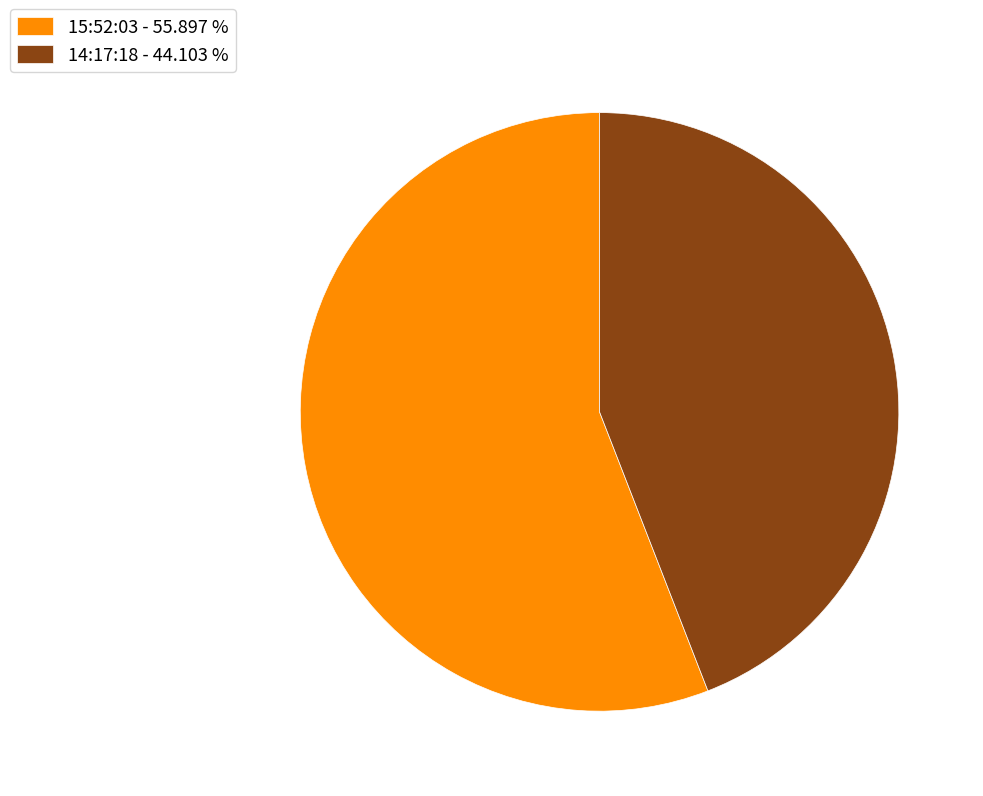

Is it true that 14:17:18 is 56% of the pie?

False